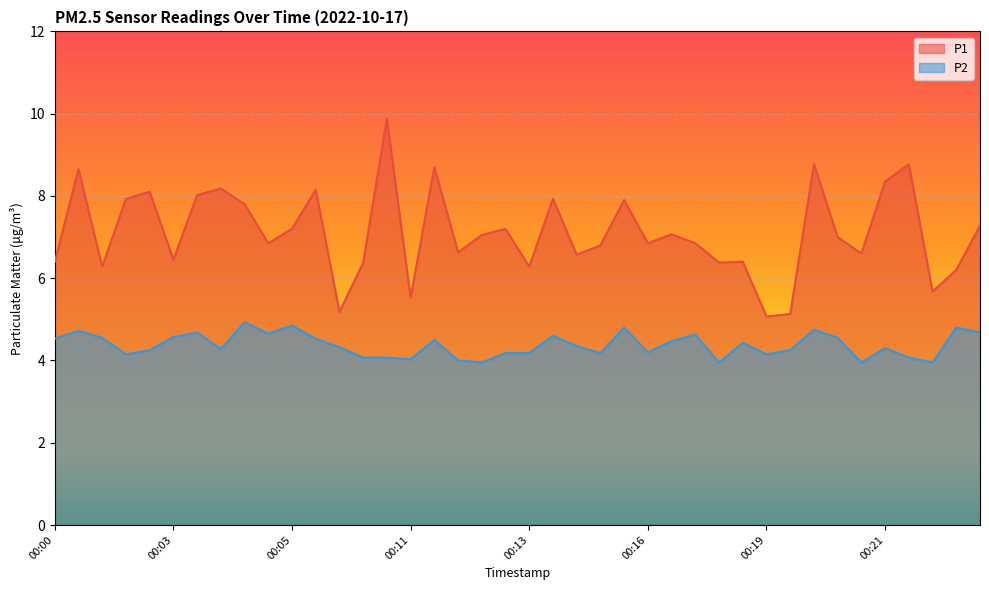

True or false: P2 has a value of 4.8 at 00:20.

True